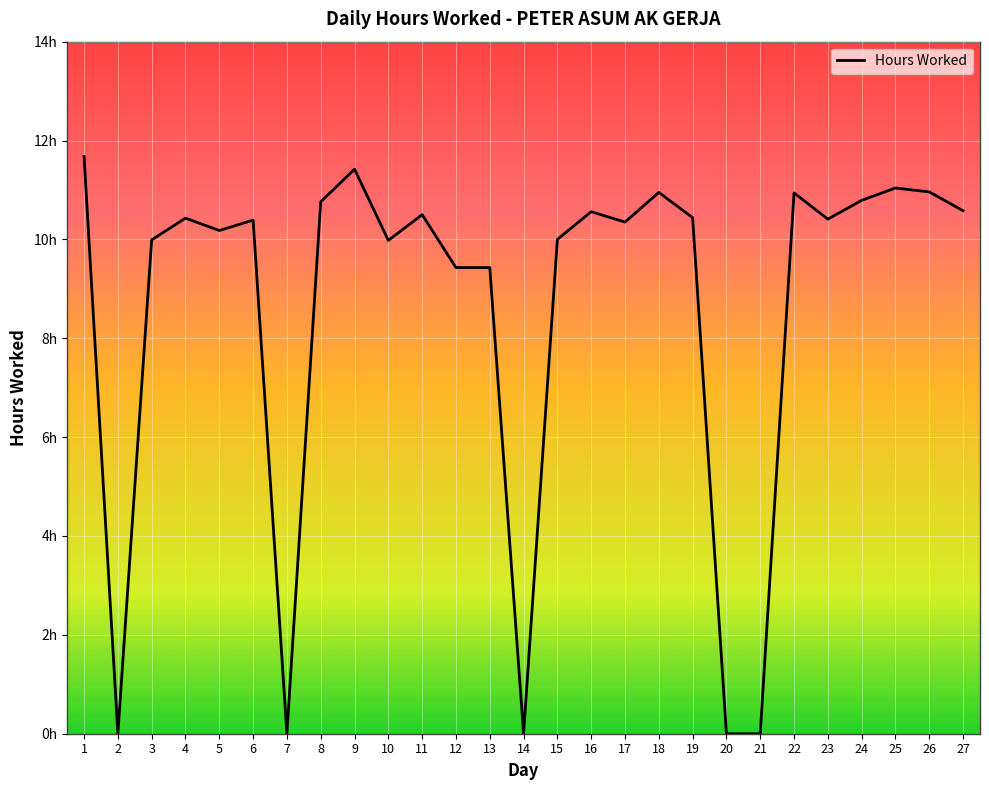

What is the sum of the values at 1 and 25?

22.7